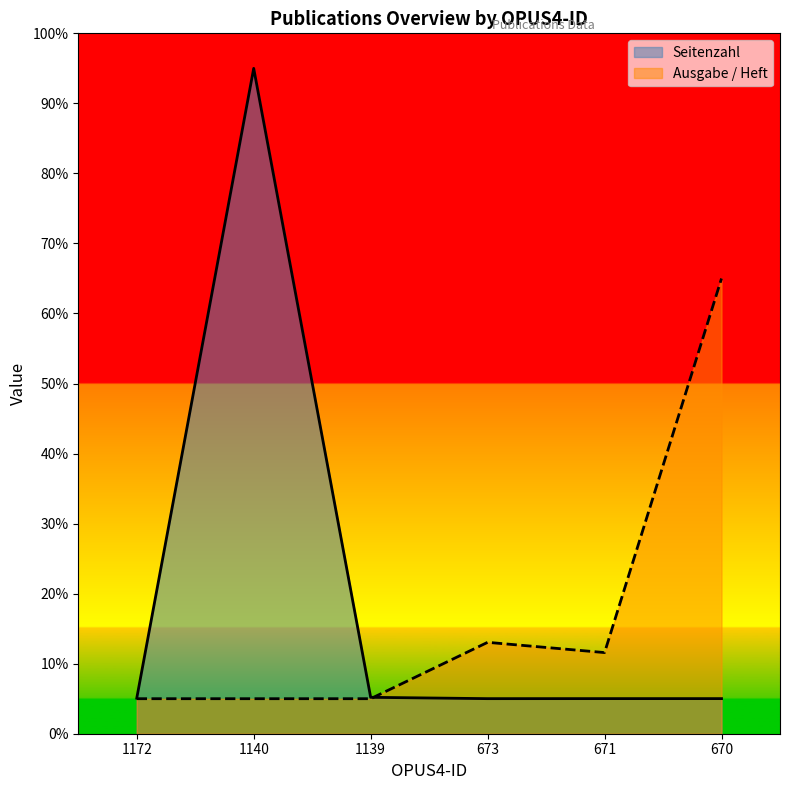

Where do Seitenzahl and Ausgabe / Heft first cross each other?

1139 and 673